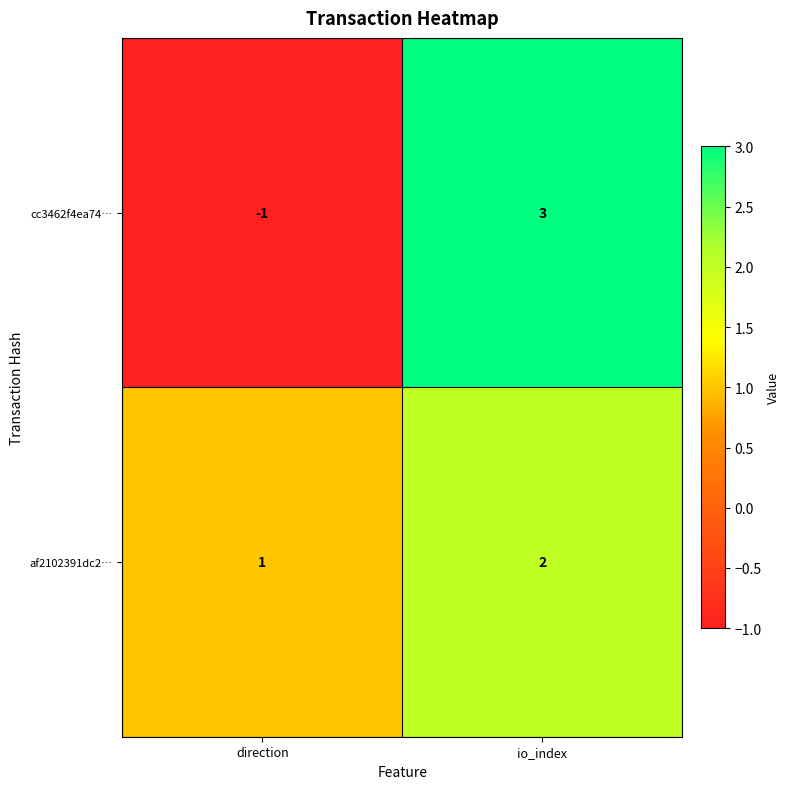

Which series has the largest range (max minus min)?

cc3462f4ea74…